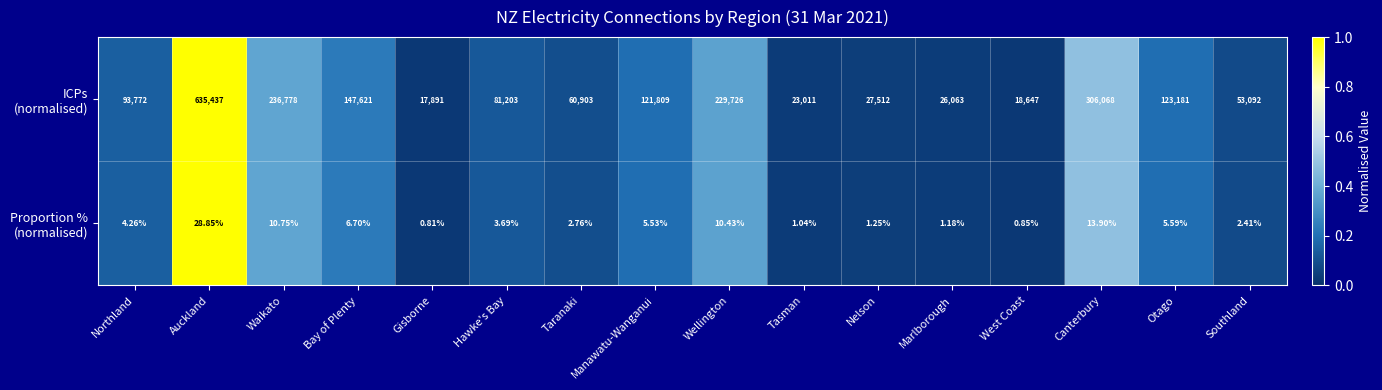

Which label corresponds to the largest value in the chart?

Auckland